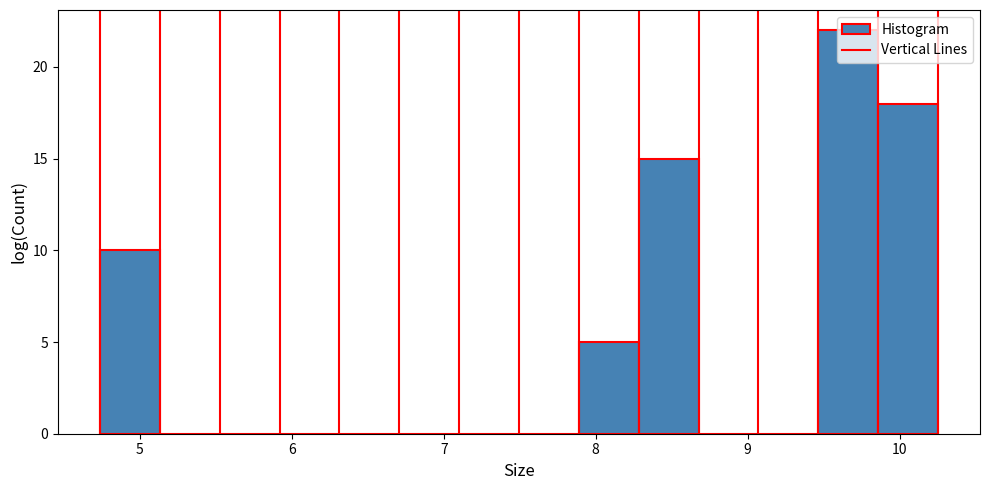

Around what value on the x-axis is the tallest bar? Give the approximate position of its centre, as read against the axis.

9.7